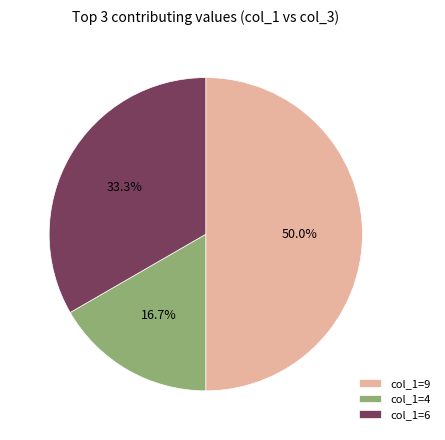

What is the total percentage of col_1=9 and col_1=4?

66.7%